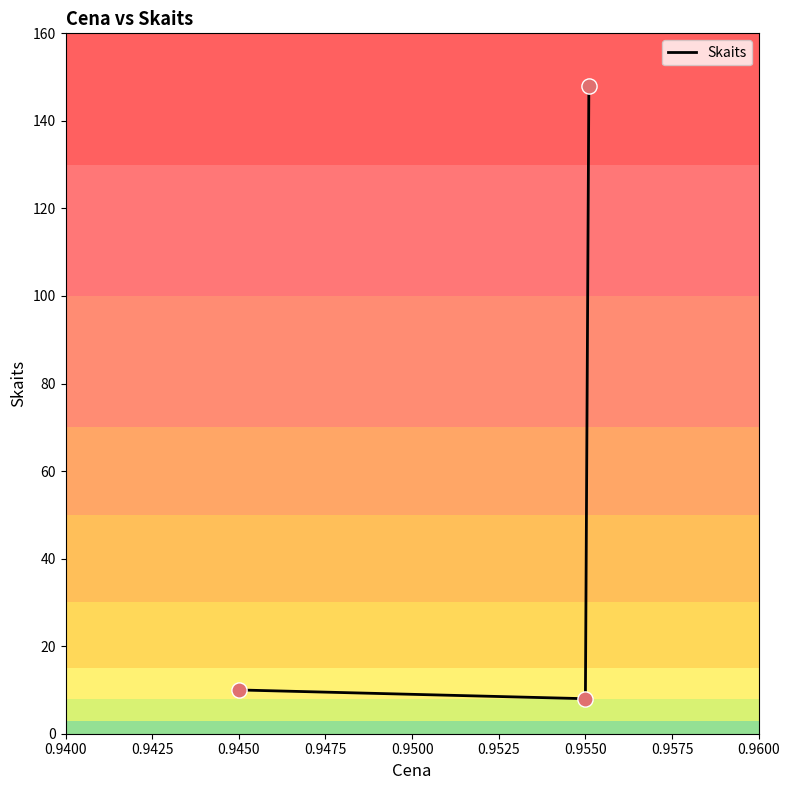

What is the greatest value displayed?

148